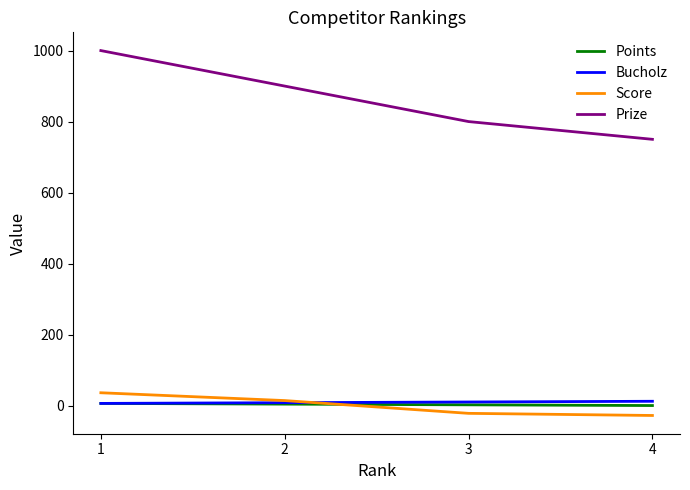

Is the value of Score at 4 greater than the value of Points at 1?

No